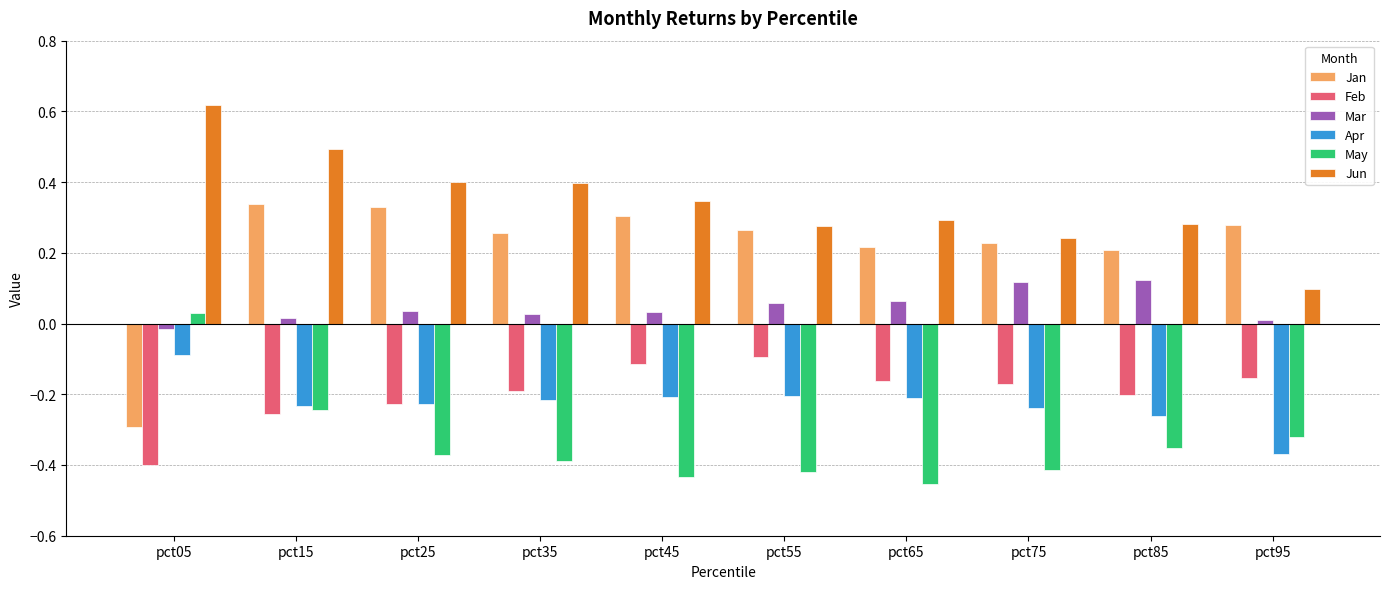

How many distinct data groups are displayed?

6